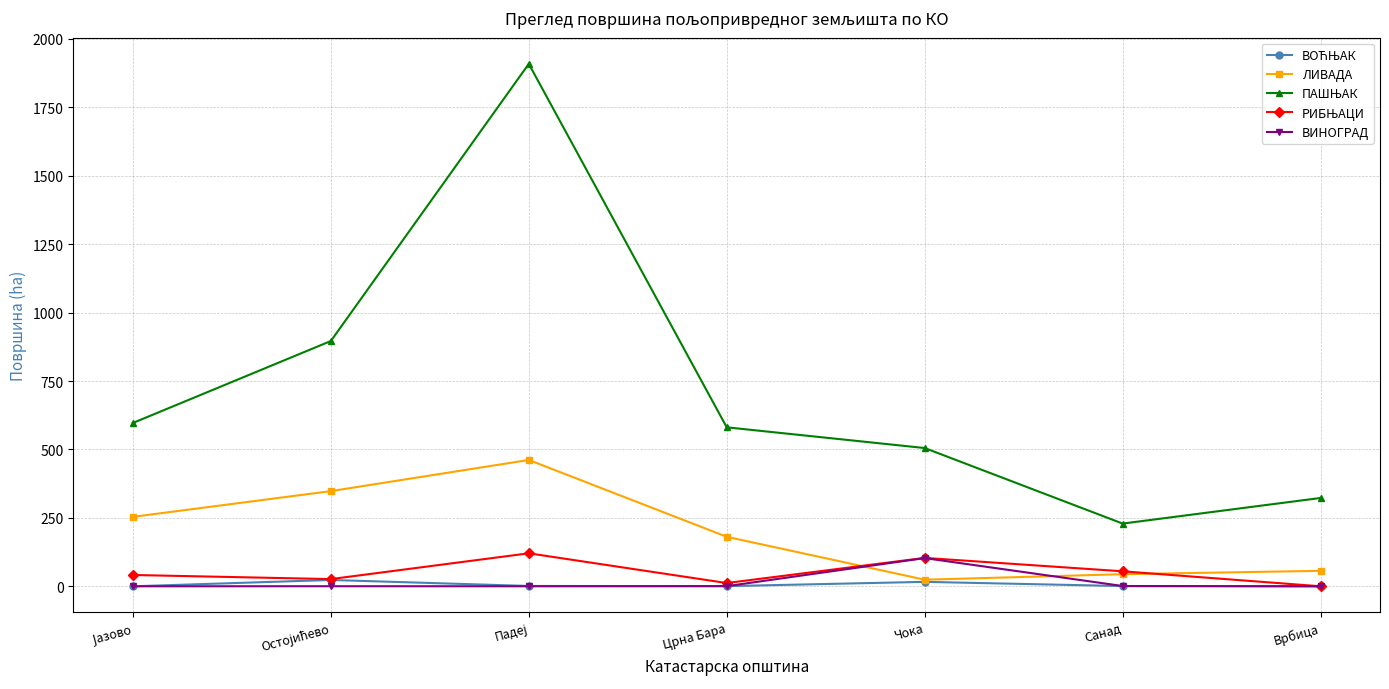

The ЛИВАДА series shows 44.2 at Санад. True or false?

True